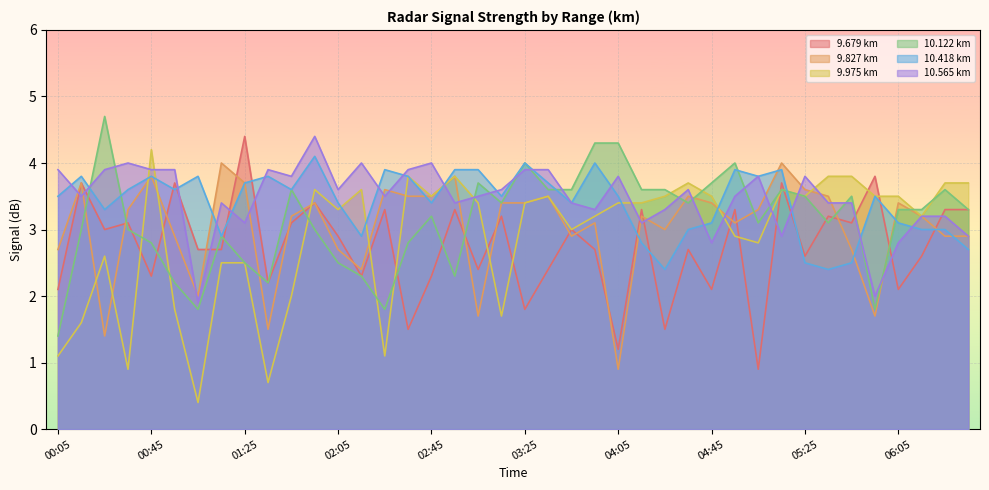

What is the label of the 32nd point from the left?

05:15